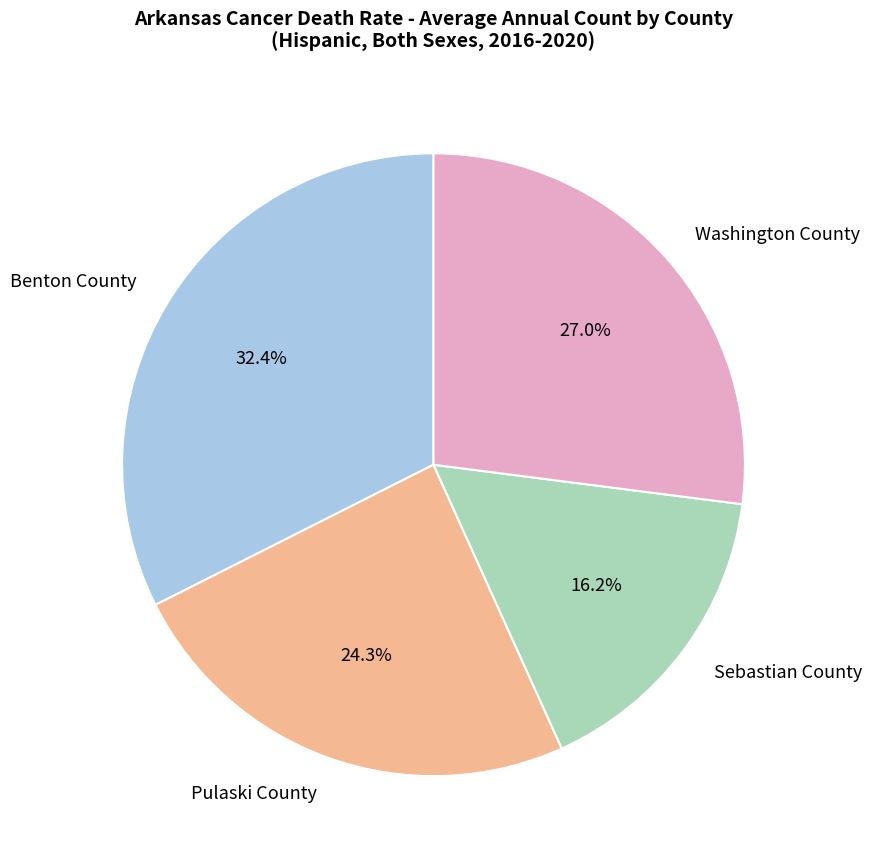

To the nearest percent, what portion does Pulaski County represent?

24%